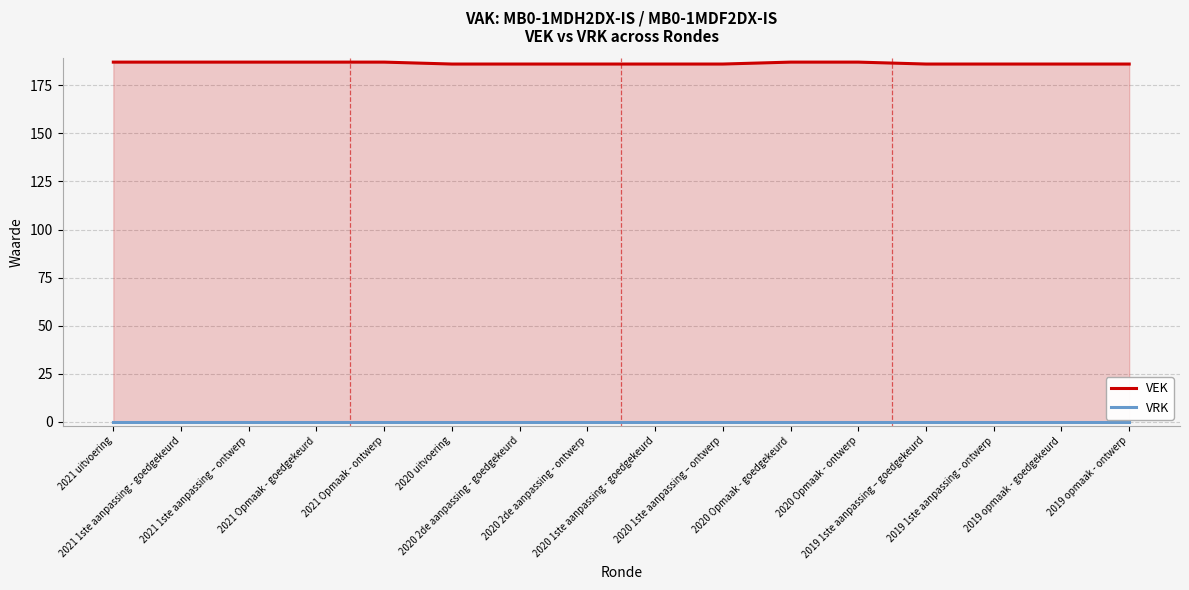

Reading left to right, what are all the values shown in this chart?

VEK: 2021 uitvoering=187	2021 1ste aanpassing - goedgekeurd=187	2021 1ste aanpassing – ontwerp=187	2021 Opmaak - goedgekeurd=187	2021 Opmaak - ontwerp=187	2020 uitvoering=186	2020 2de aanpassing - goedgekeurd=186	2020 2de aanpassing - ontwerp=186	2020 1ste aanpassing - goedgekeurd=186	2020 1ste aanpassing – ontwerp=186	2020 Opmaak - goedgekeurd=187	2020 Opmaak - ontwerp=187	2019 1ste aanpassing – goedgekeurd=186	2019 1ste aanpassing - ontwerp=186	2019 opmaak - goedgekeurd=186	2019 opmaak - ontwerp=186
VRK: 2021 uitvoering=0	2021 1ste aanpassing - goedgekeurd=0	2021 1ste aanpassing – ontwerp=0	2021 Opmaak - goedgekeurd=0	2021 Opmaak - ontwerp=0	2020 uitvoering=0	2020 2de aanpassing - goedgekeurd=0	2020 2de aanpassing - ontwerp=0	2020 1ste aanpassing - goedgekeurd=0	2020 1ste aanpassing – ontwerp=0	2020 Opmaak - goedgekeurd=0	2020 Opmaak - ontwerp=0	2019 1ste aanpassing – goedgekeurd=0	2019 1ste aanpassing - ontwerp=0	2019 opmaak - goedgekeurd=0	2019 opmaak - ontwerp=0